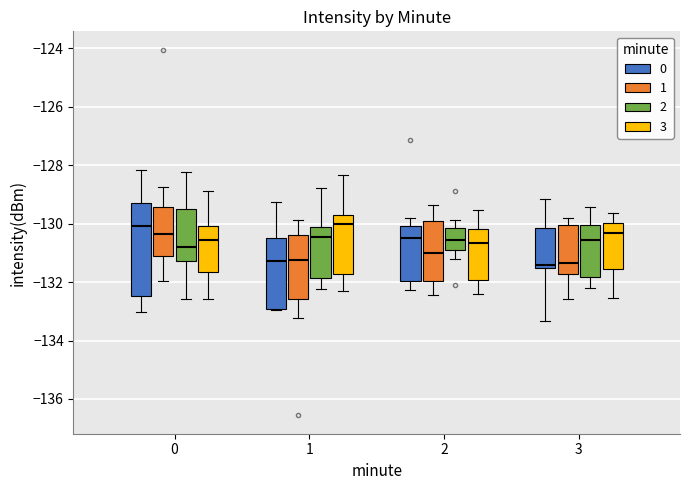

Reading left to right, read every box against the y-axis: the position of its median line, the range the box covers, and the ends of its whiskers. The values are not printed on the chart, so give them approximately, as read against the axis.

0 (0): median -130.0, box -132.4 to -129.4, whiskers -133.0 to -128.2
0 (1): median -130.4, box -131.2 to -129.4, whiskers -132.0 to -128.8
0 (2): median -130.8, box -131.2 to -129.6, whiskers -132.6 to -128.2
0 (3): median -130.6, box -131.6 to -130.0, whiskers -132.6 to -128.8
1 (0): median -131.2, box -133.0 to -130.4, whiskers -133.0 to -129.2
1 (1): median -131.2, box -132.6 to -130.4, whiskers -133.2 to -129.8
1 (2): median -130.4, box -131.8 to -130.2, whiskers -132.2 to -128.8
1 (3): median -130.0, box -131.8 to -129.8, whiskers -132.4 to -128.4
2 (0): median -130.4, box -132.0 to -130.0, whiskers -132.2 to -129.8
2 (1): median -131.0, box -132.0 to -130.0, whiskers -132.4 to -129.4
2 (2): median -130.6, box -130.8 to -130.2, whiskers -131.2 to -129.8
2 (3): median -130.6, box -132.0 to -130.2, whiskers -132.4 to -129.6
3 (0): median -131.4, box -131.6 to -130.2, whiskers -133.4 to -129.2
3 (1): median -131.4, box -131.8 to -130.0, whiskers -132.6 to -129.8
3 (2): median -130.6, box -131.8 to -130.0, whiskers -132.2 to -129.4
3 (3): median -130.4, box -131.6 to -130.0, whiskers -132.6 to -129.6